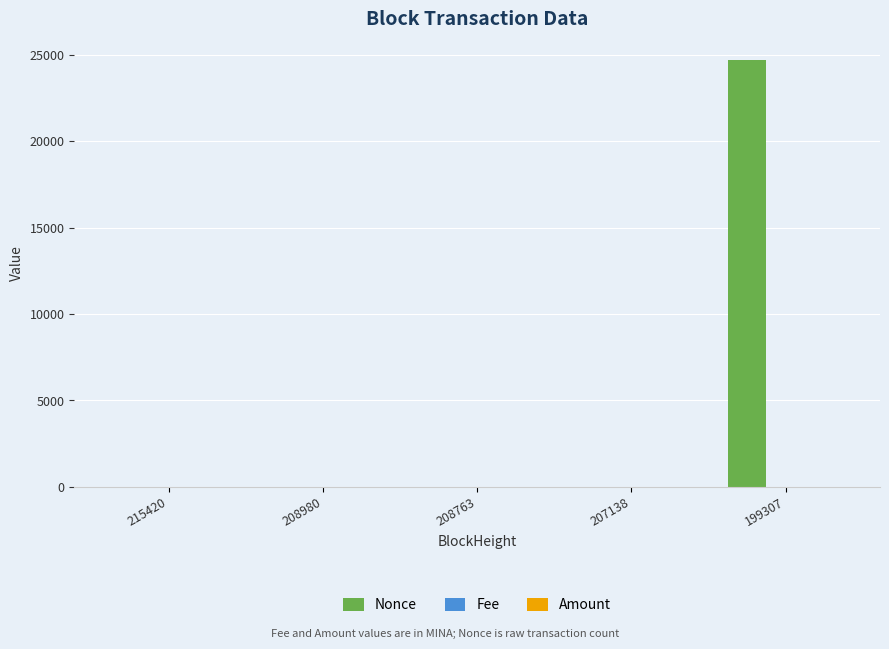

What is the greatest value displayed?

24672.0